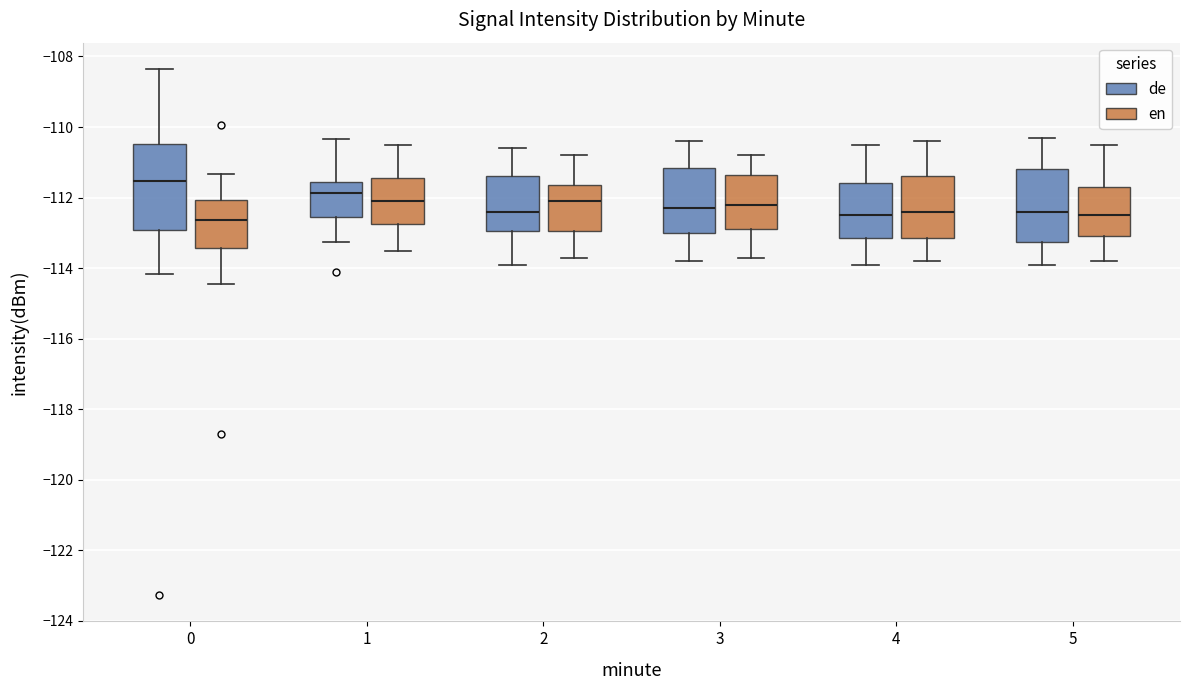

Which box is the tallest, from its lower edge to its upper edge?

0 (de)